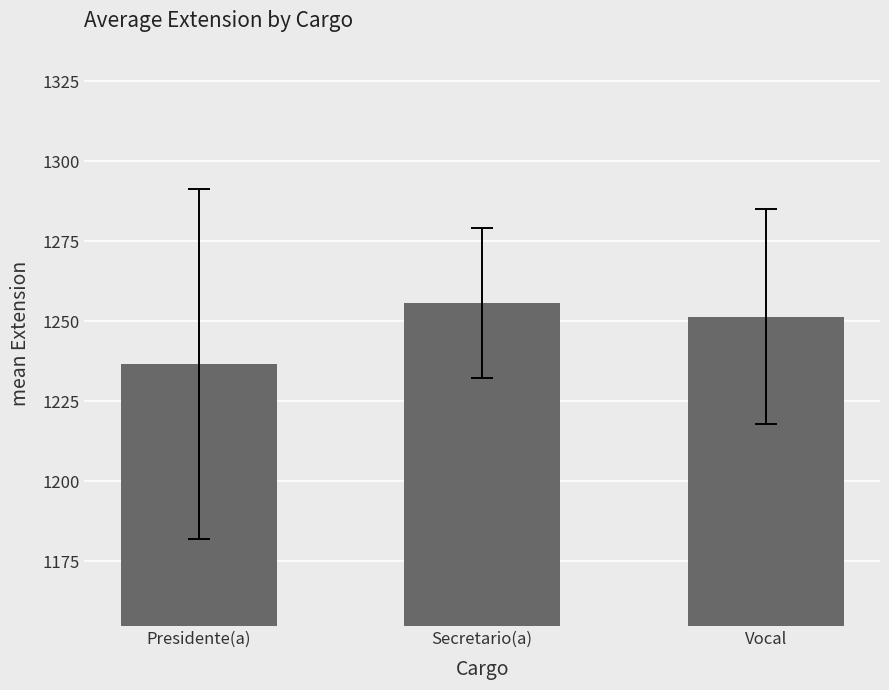

Rank the categories by value from highest to lowest.

Secretario(a), Vocal, Presidente(a)